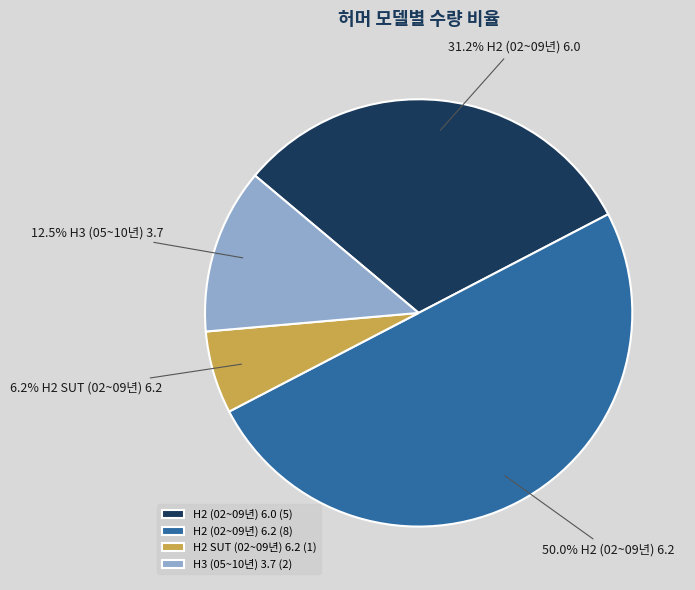

To the nearest percent, what is the difference between the largest and smallest slice percentages?

44%